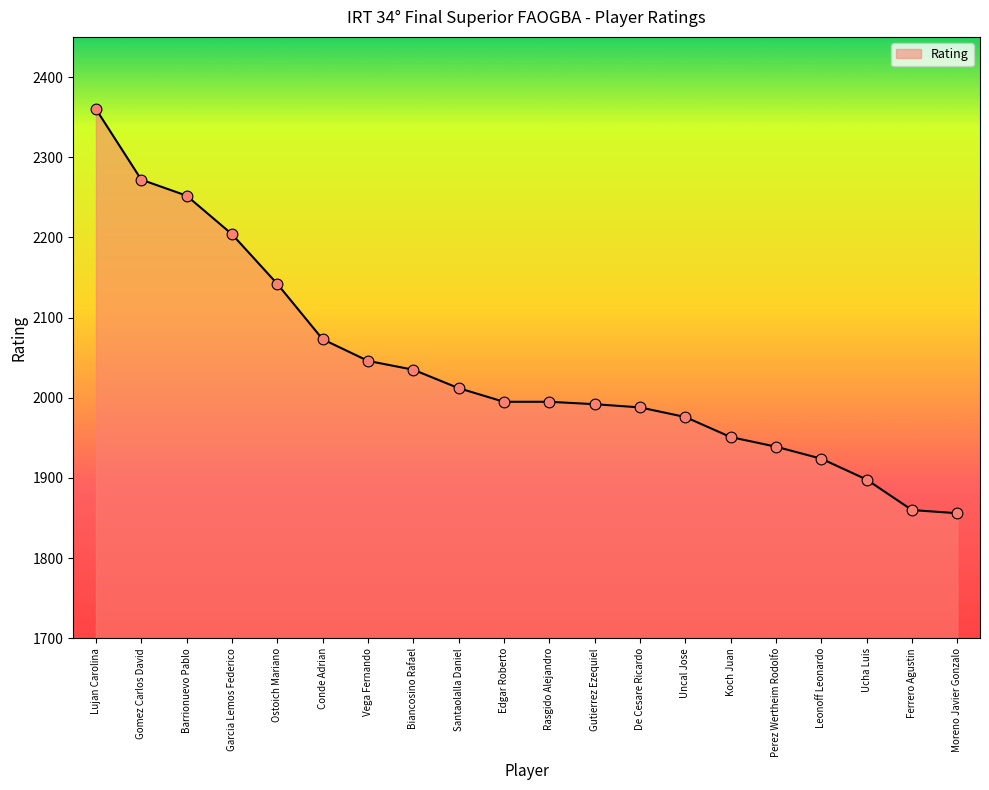

Which has a higher value, Vega Fernando or Ucha Luis?

Vega Fernando